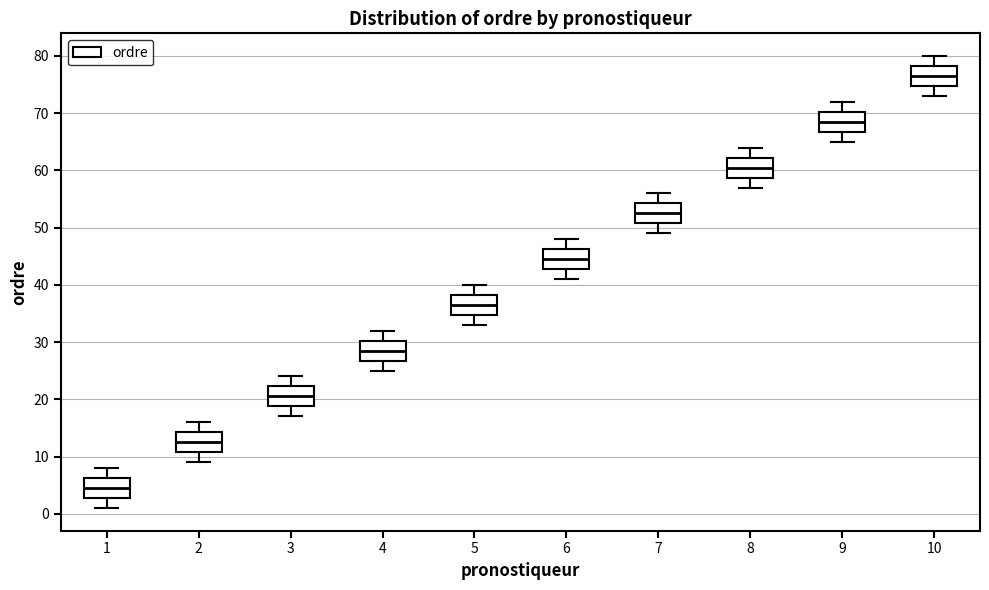

Reading left to right, read every box against the y-axis: the position of its median line, the range the box covers, and the ends of its whiskers. The values are not printed on the chart, so give them approximately, as read against the axis.

1: median 5, box 3 to 6, whiskers 1 to 8
2: median 13, box 11 to 14, whiskers 9 to 16
3: median 21, box 19 to 22, whiskers 17 to 24
4: median 29, box 27 to 30, whiskers 25 to 32
5: median 37, box 35 to 38, whiskers 33 to 40
6: median 45, box 43 to 46, whiskers 41 to 48
7: median 53, box 51 to 54, whiskers 49 to 56
8: median 61, box 59 to 62, whiskers 57 to 64
9: median 69, box 67 to 70, whiskers 65 to 72
10: median 77, box 75 to 78, whiskers 73 to 80